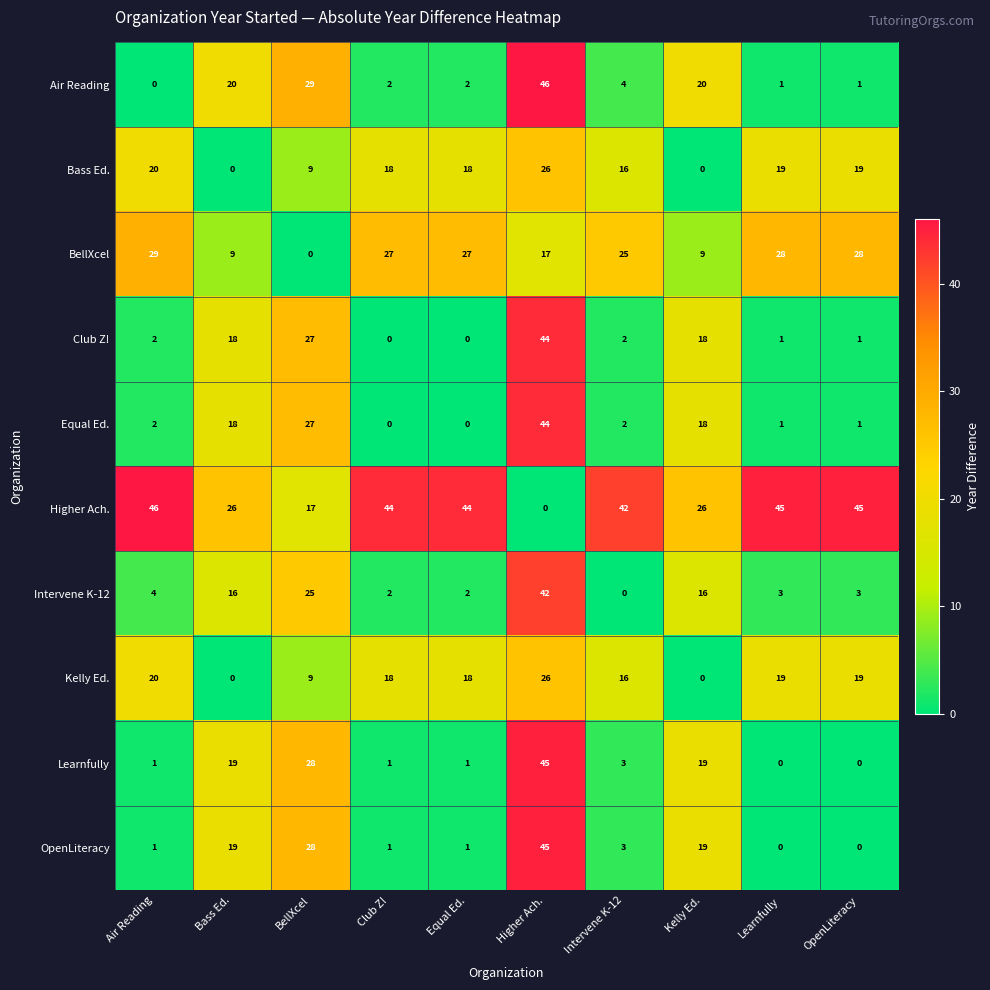

Where is Kelly Ed. nearest to the value 13?

Intervene K-12